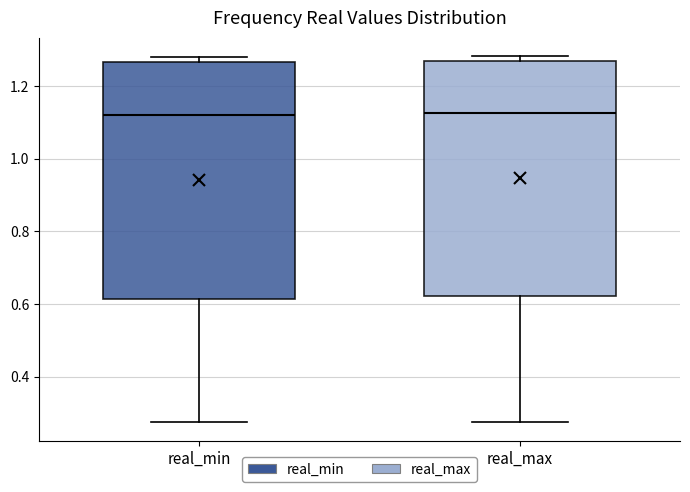

Reading left to right, transcribe this box plot: for each box, give where its median line is, the range the box spans, and where its two whiskers end, as read against the y-axis. The values are not printed on the chart, so give them approximately, as read against the axis.

real_min: median 1.12, box 0.62 to 1.26, whiskers 0.28 to 1.28
real_max: median 1.12, box 0.62 to 1.26, whiskers 0.28 to 1.28